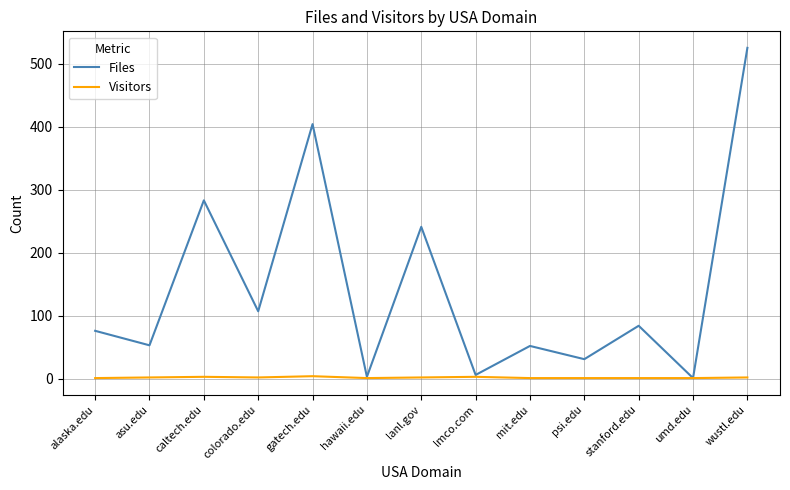

What are all the series names shown in the legend?

Files, Visitors